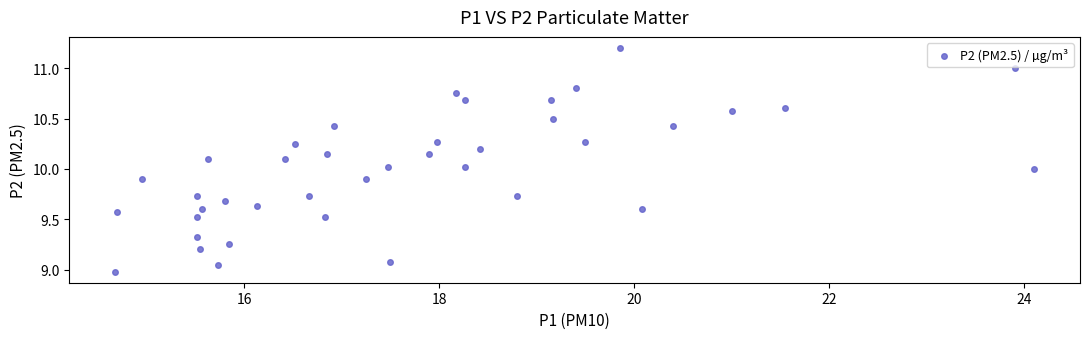

What is the range of Y values (max minus min)?

2.2